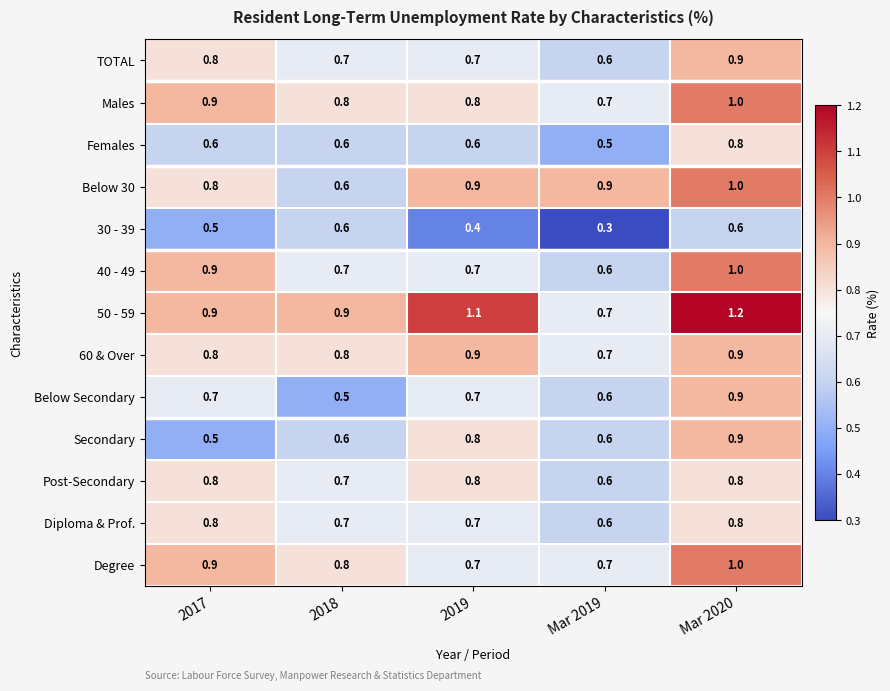

At which category is the sum across all series the highest?

Mar 2020